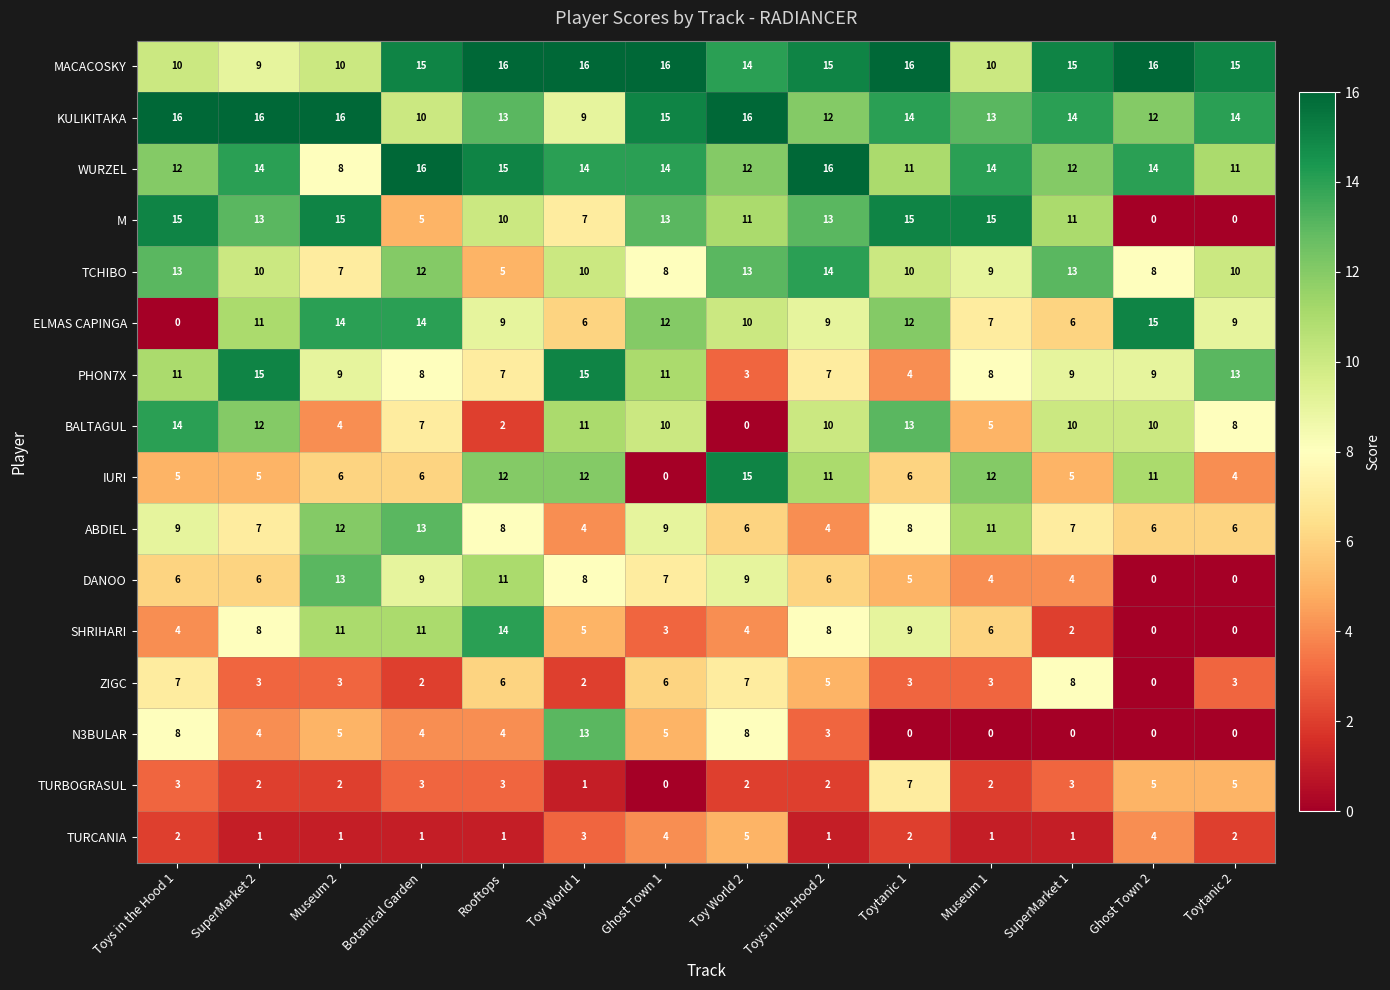

How many M values are between 7 and 15?

11